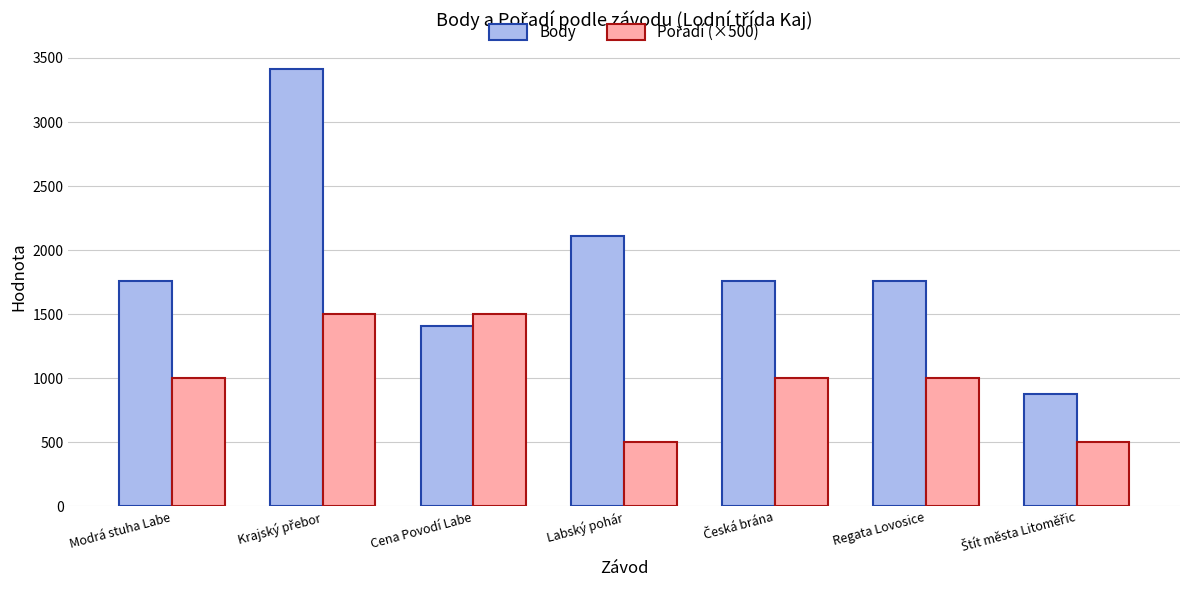

Are the bars grouped side by side (vs. stacked)?

Yes